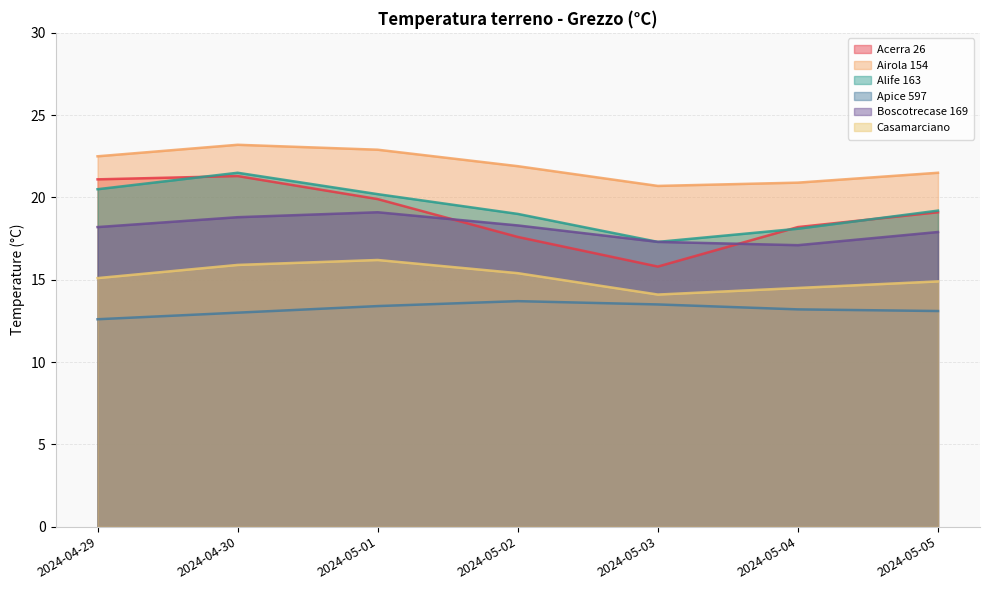

What is the value of the Boscotrecase 169 point at the 6th from the left?

17.1